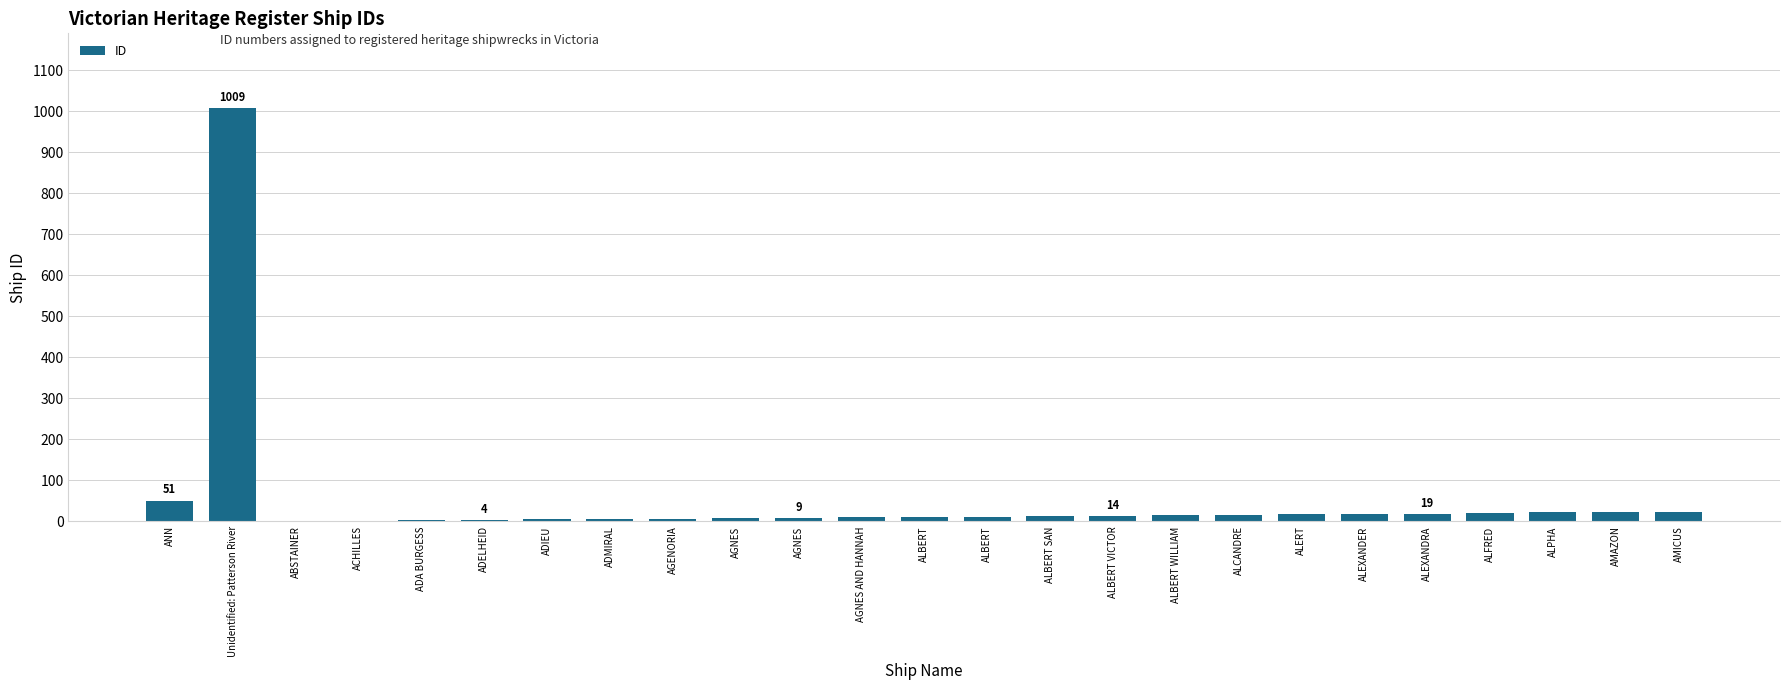

Is it true that the value at ALEXANDER is 5?

False